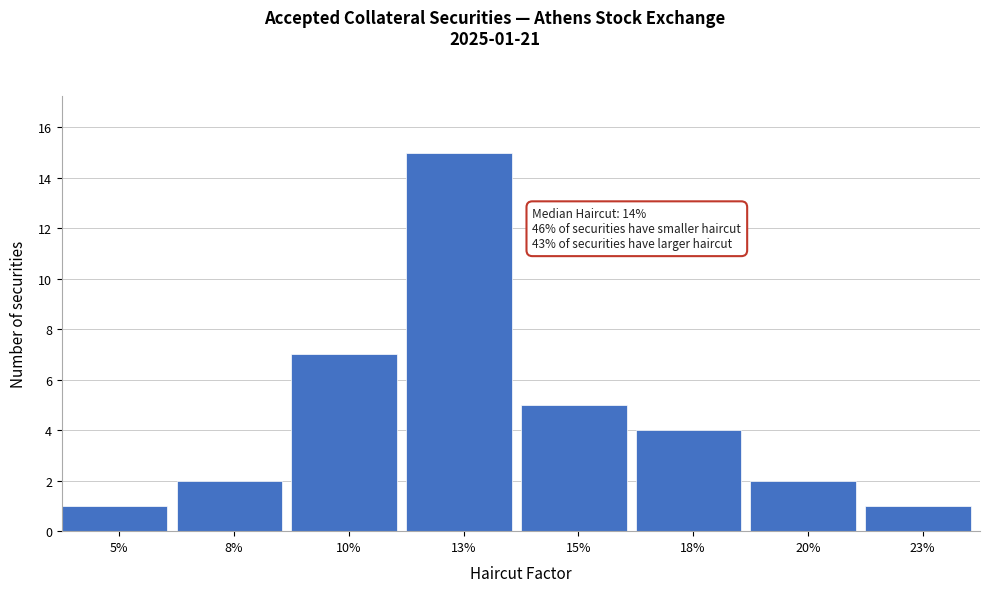

Reading right to left, transcribe all the data shown in this chart.

23%=1	20%=2	18%=4	15%=5	13%=15	10%=7	8%=2	5%=1